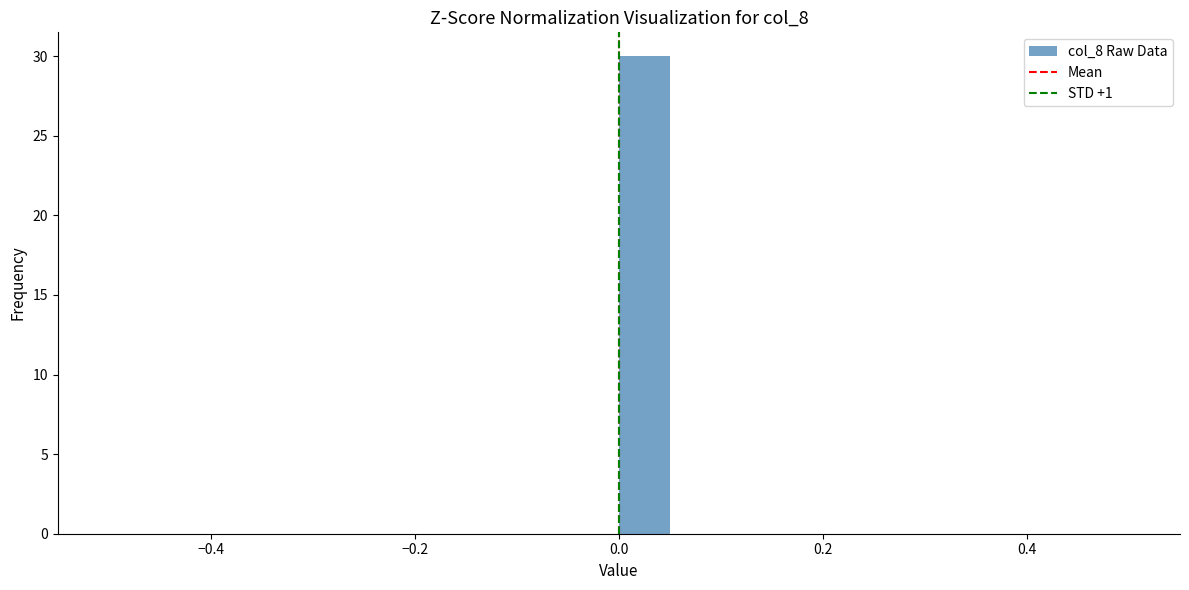

Read against the x-axis, roughly where is the centre of the tallest bar?

0.02